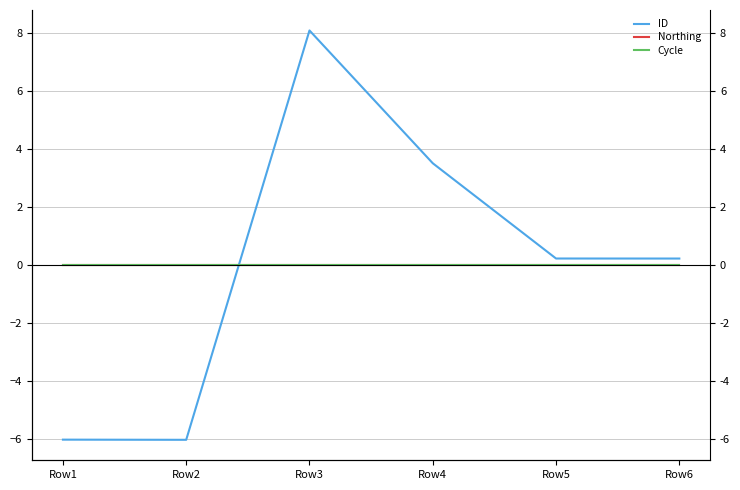

Is the value of Northing at Row3 greater than the value of Cycle at Row2?

No